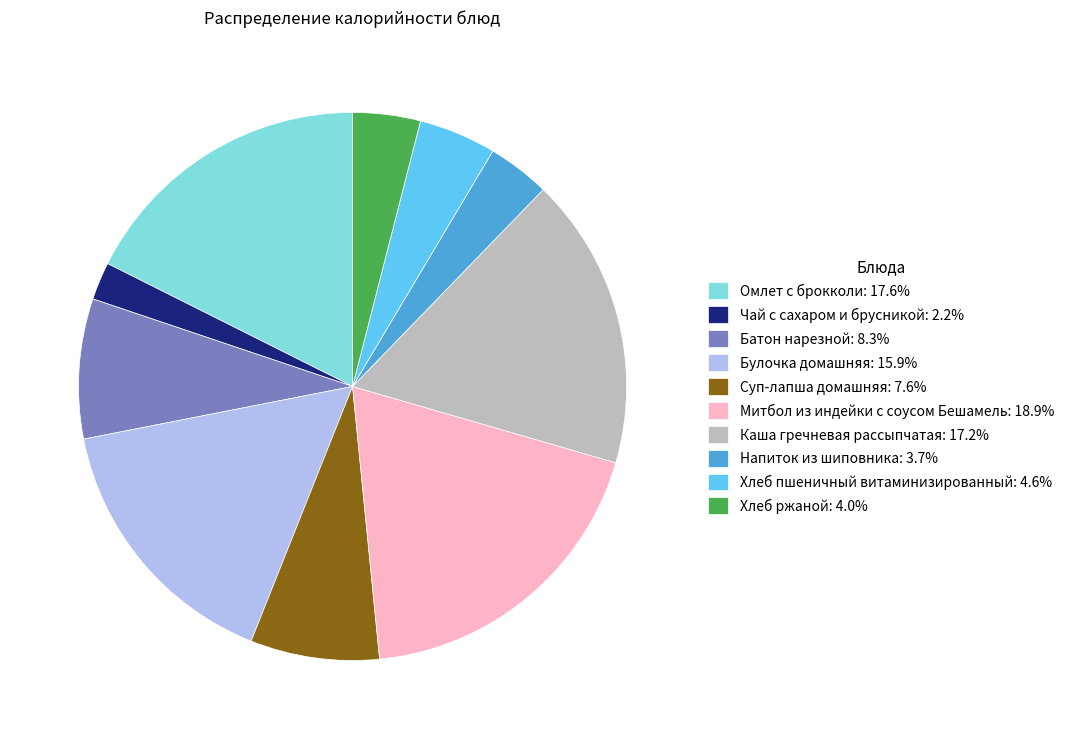

Does Хлеб пшеничный витаминизированный: 4.6% represent more than half of the total?

No